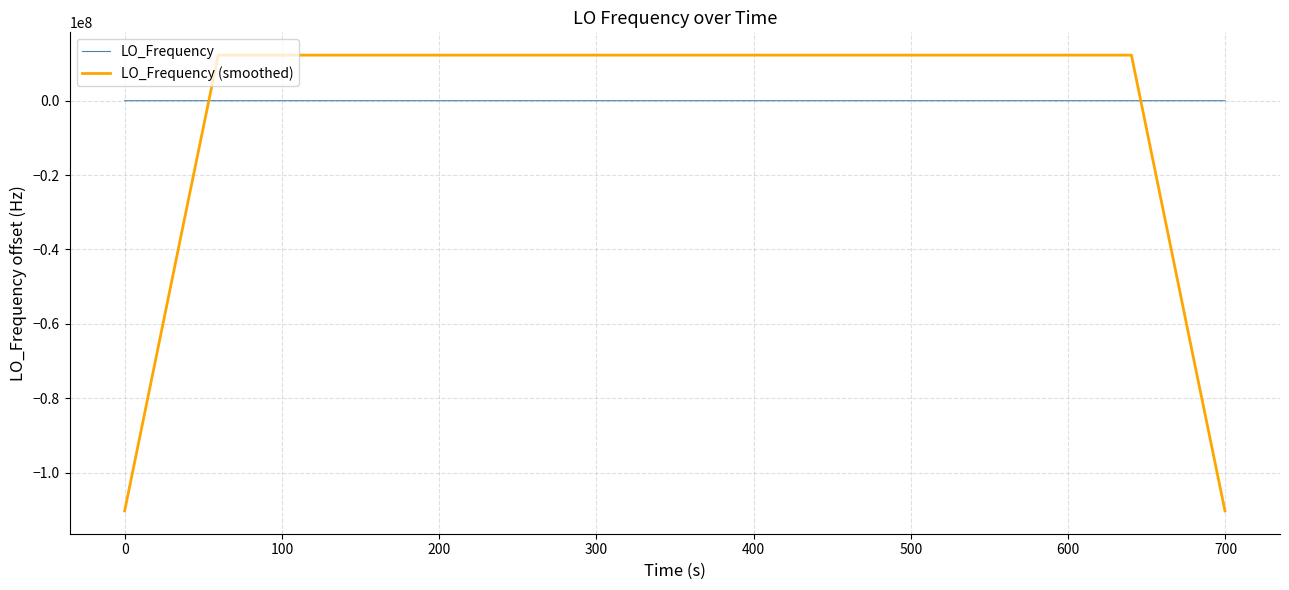

True or false: LO_Frequency (smoothed) and LO_Frequency cross at least once.

True